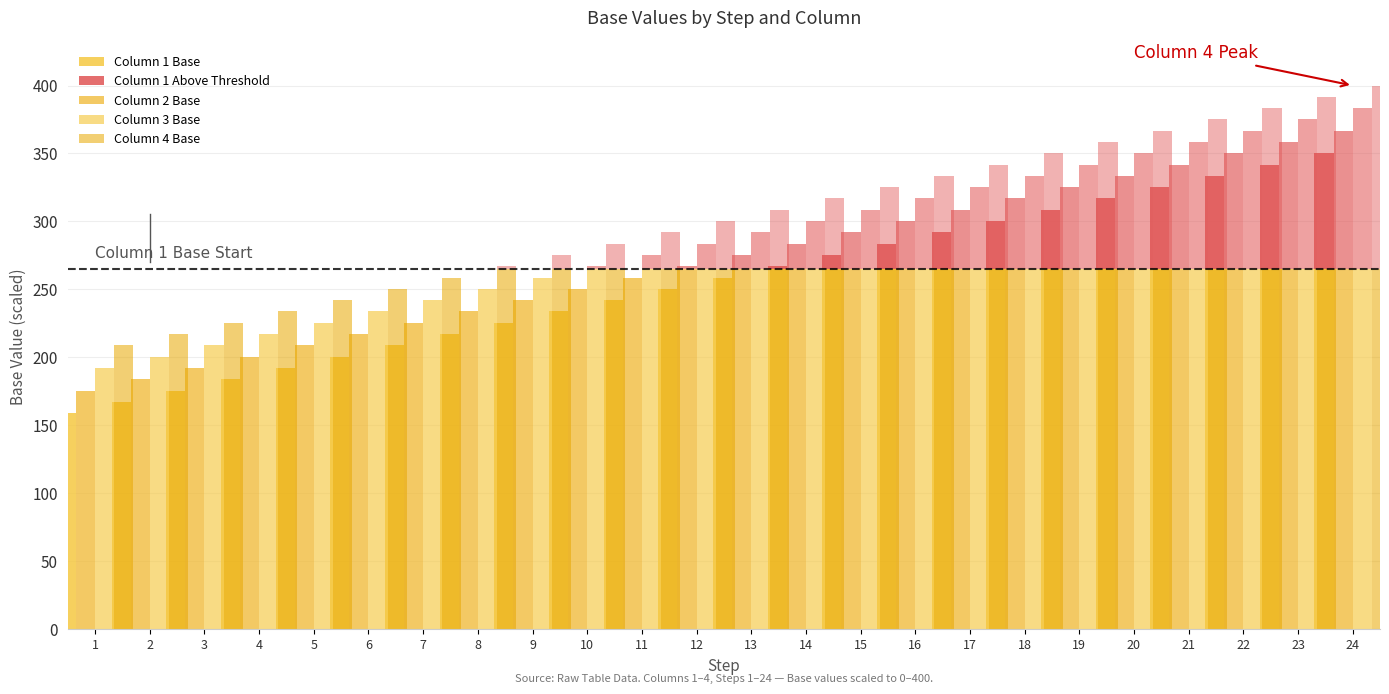

Is it true that Column 4 Base equals 95.6 at 13?

False